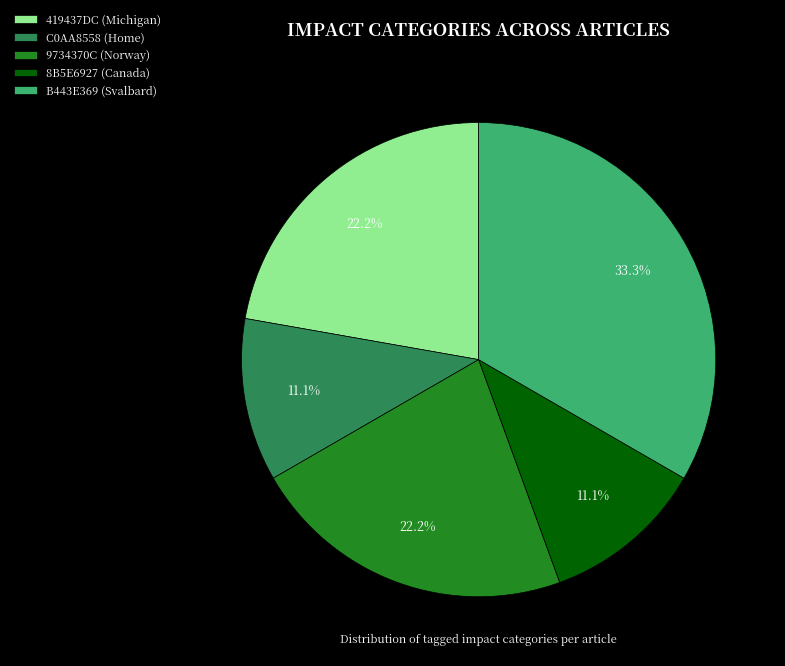

Between 8B5E6927 (Canada) and 9734370C (Norway), which is larger?

9734370C (Norway)